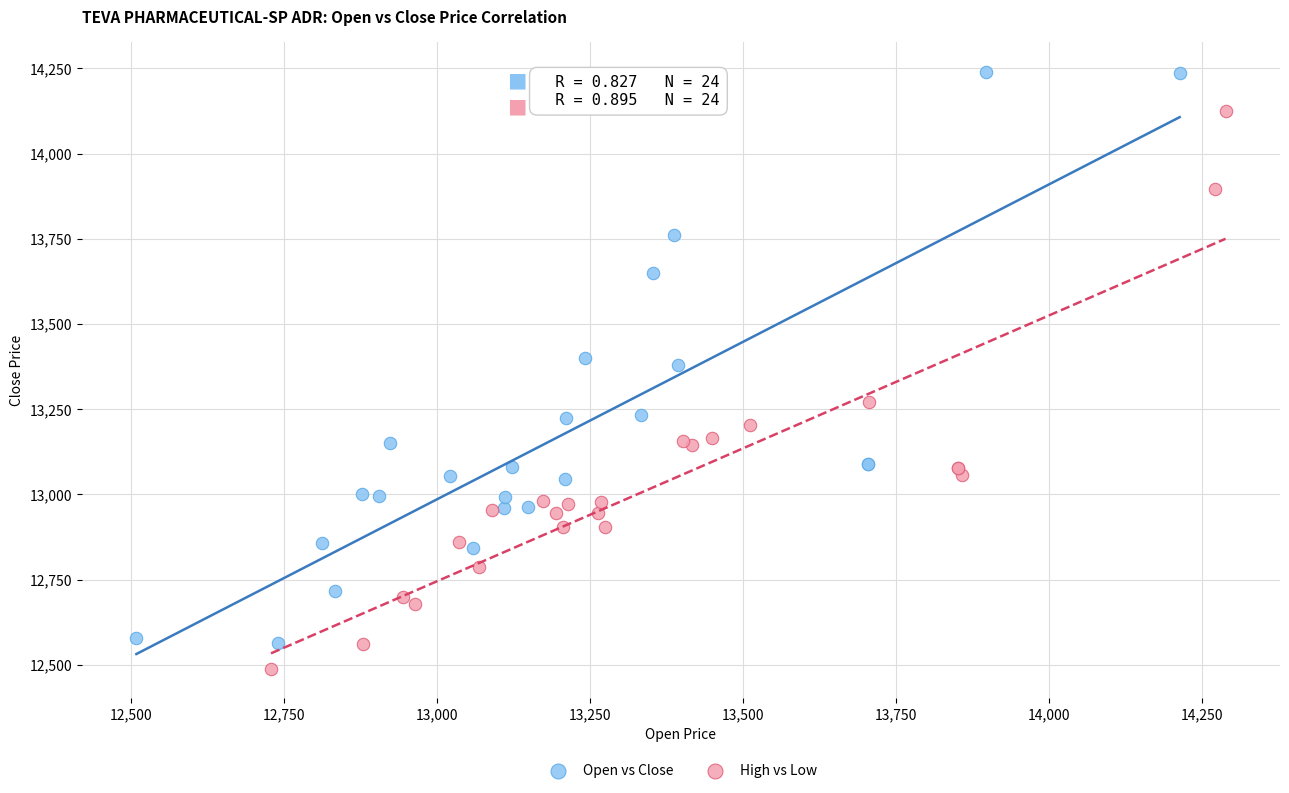

Which series has the widest spread of Y values?

Open vs Close